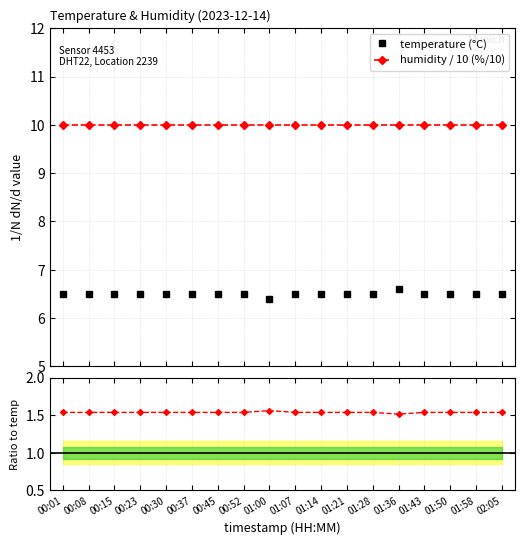

Rank the categories by value from highest to lowest.

01:36, 00:01, 00:08, 00:15, 00:23, 00:30, 00:37, 00:45, 00:52, 01:07, 01:14, 01:21, 01:28, 01:43, 01:50, 01:58, 02:05, 01:00